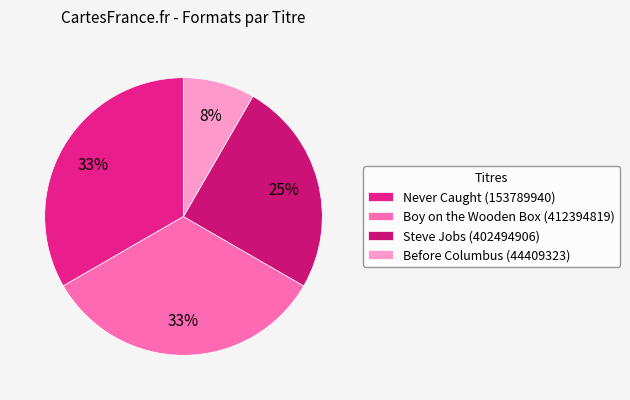

Which slice is the smallest?

Before Columbus (44409323)